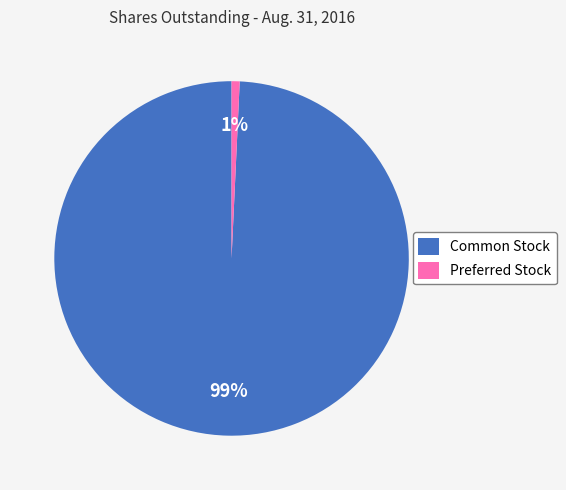

Which has a higher value, Preferred Stock or Common Stock?

Common Stock